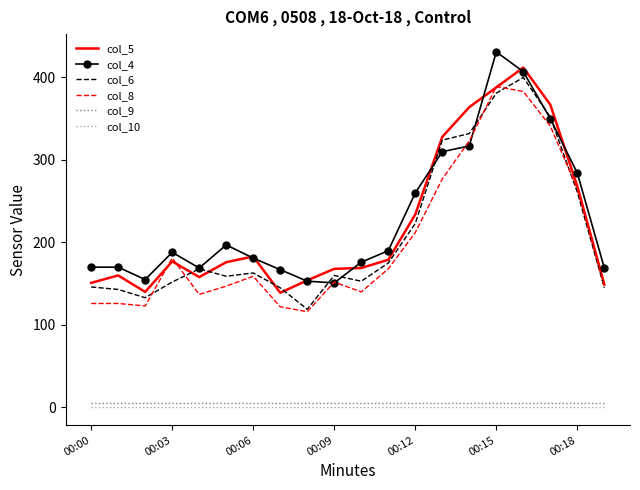

True or false: col_9 and col_8 intersect in this chart.

False